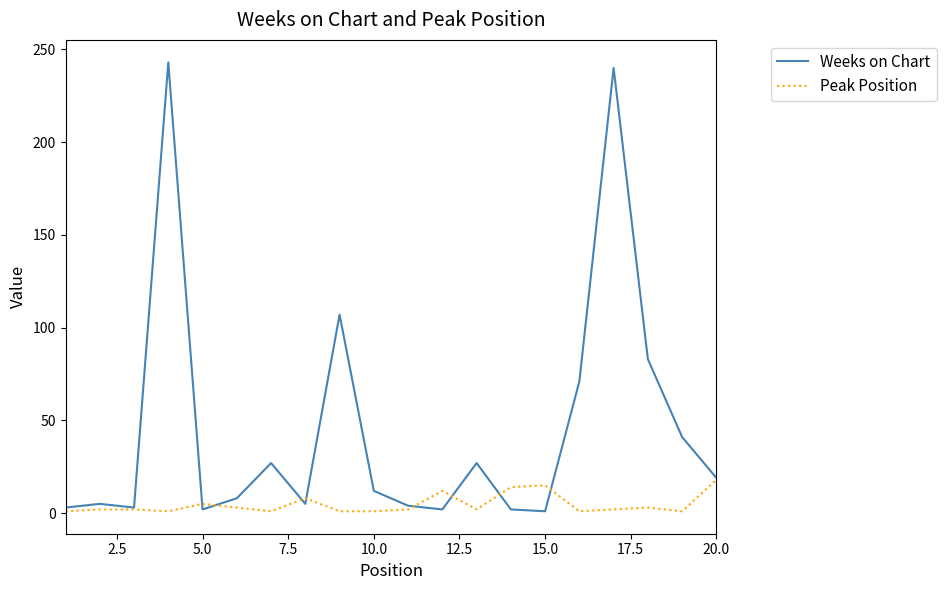

Which series has the widest spread of values?

Weeks on Chart